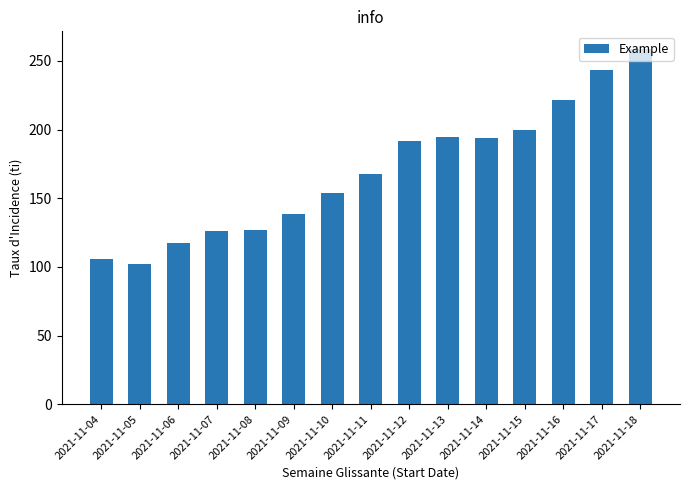

Which category has the lowest value across all series?

2021-11-05